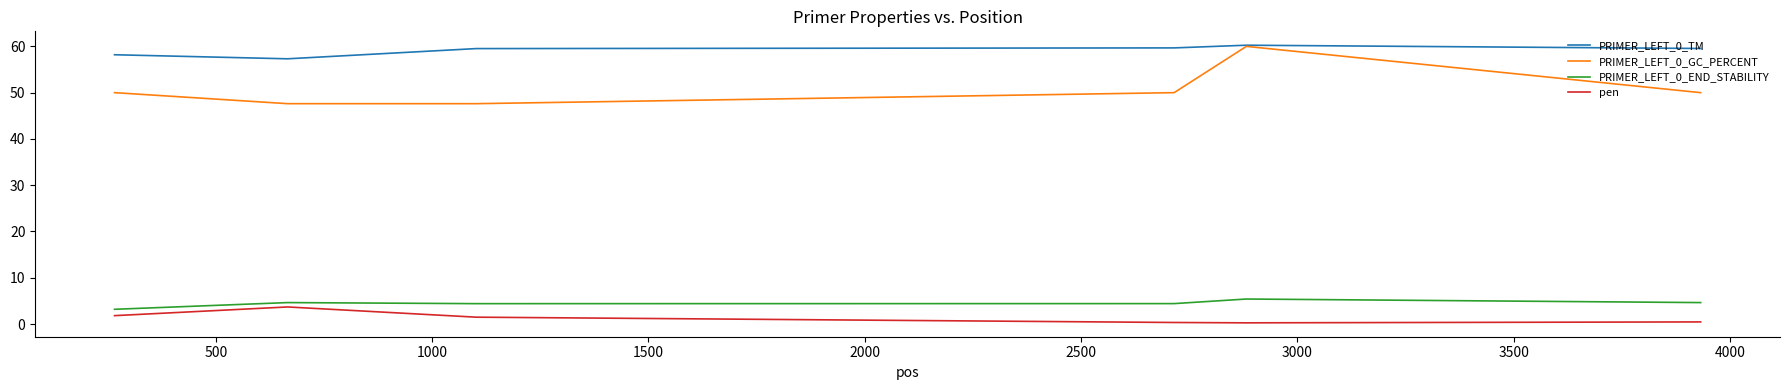

Which series has the largest total across all categories?

PRIMER_LEFT_0_TM